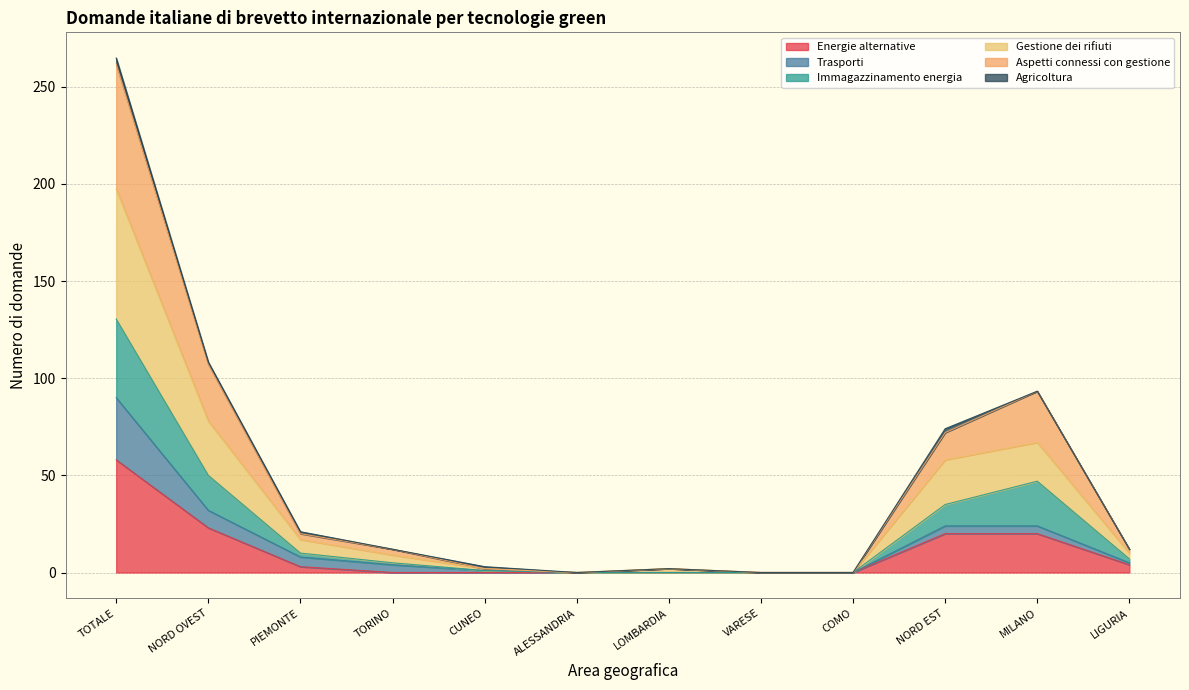

Read the Energie alternative value at LIGURIA.

4.0